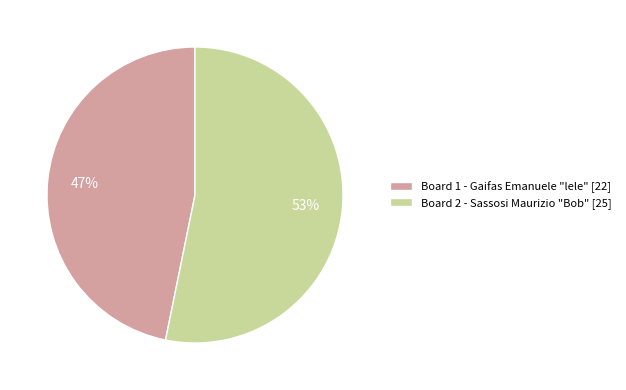

Count the number of slices in the pie.

2